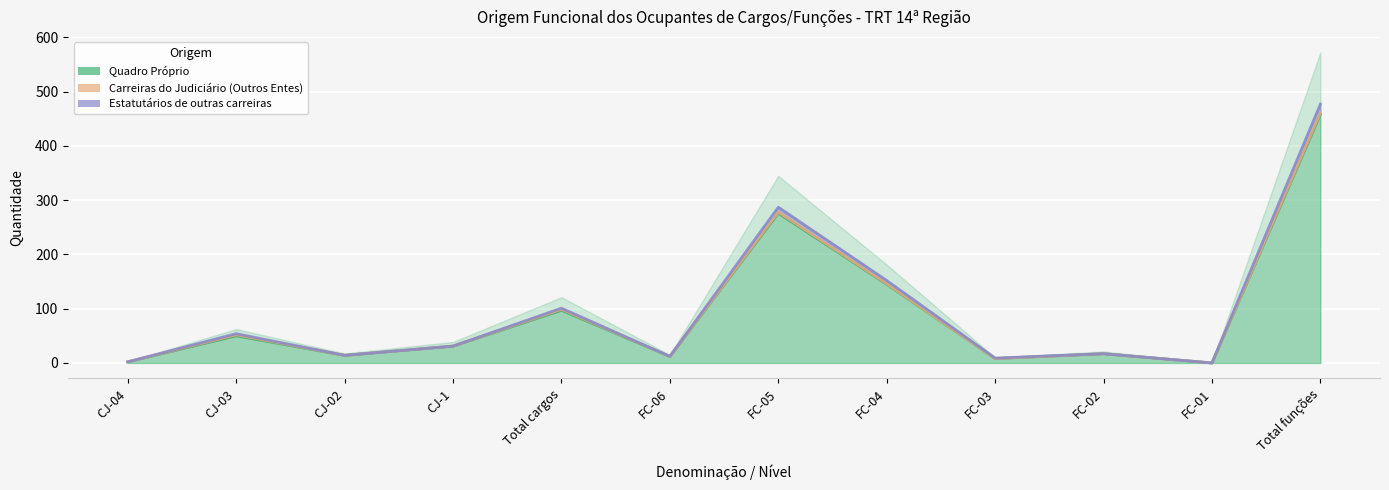

Rank the series by their average value, from lowest to highest.

Quadro Próprio, Carreiras do Judiciário (Outros Entes), Estatutários de outras carreiras